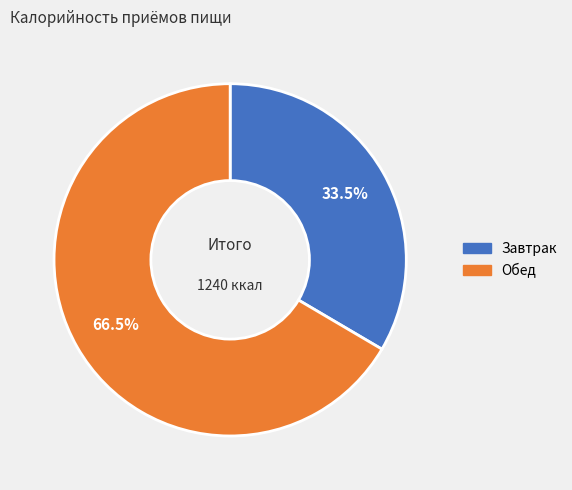

Does Завтрак represent more than half of the total?

No